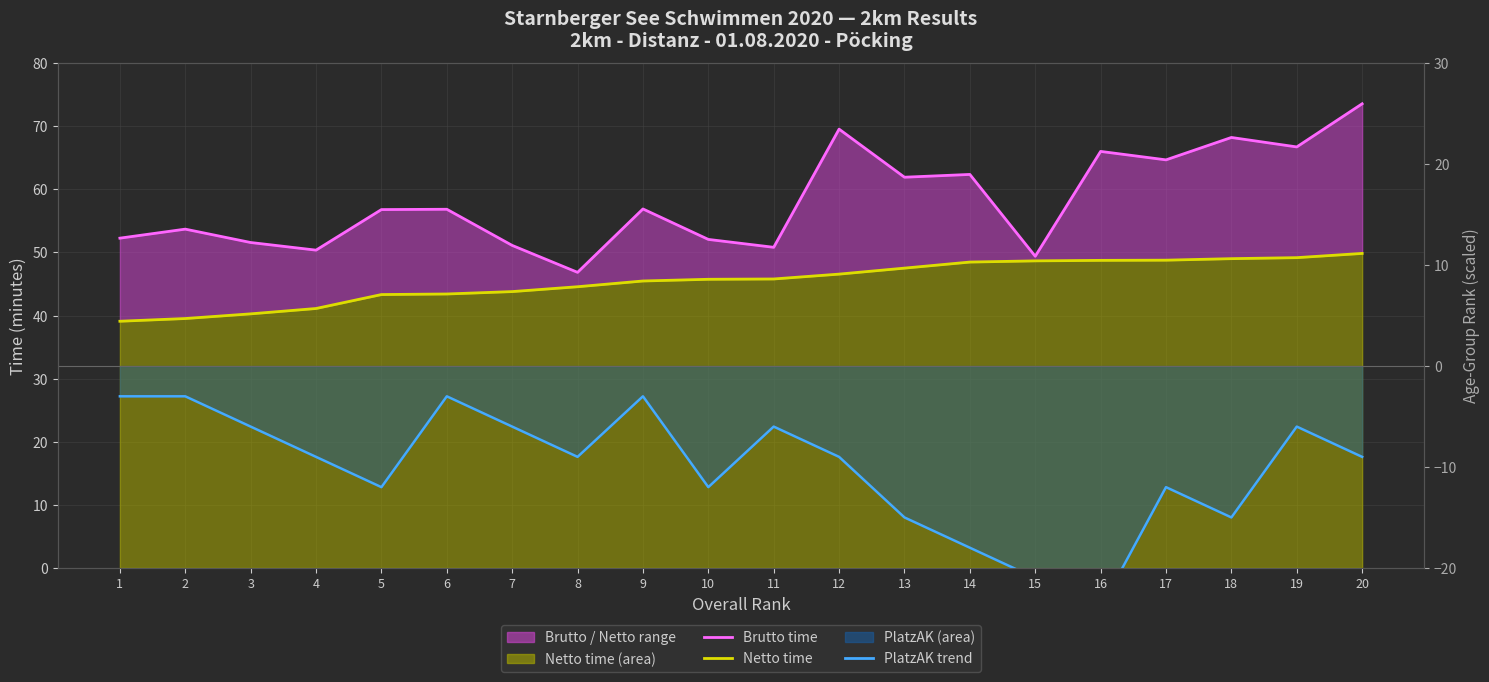

True or false: Brutto time and PlatzAK trend cross at least once.

False